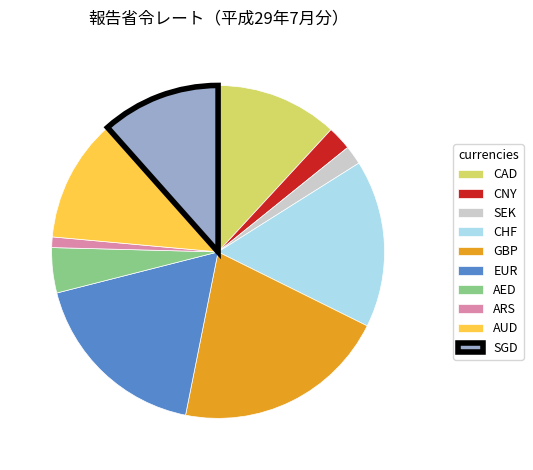

What is the smallest slice in the pie chart?

ARS